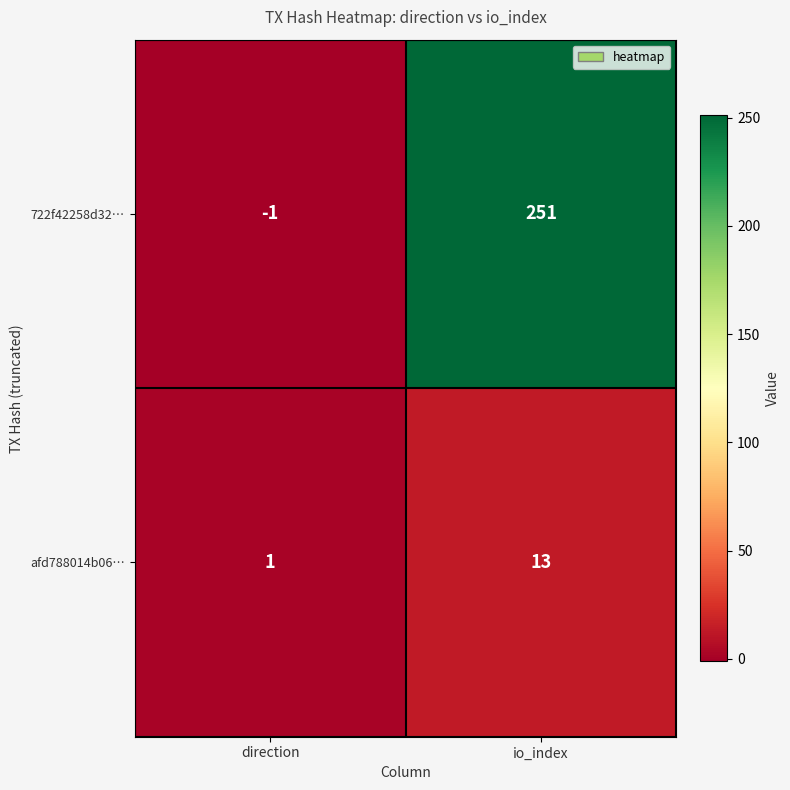

Reading left to right, transcribe all the data shown in this chart.

722f42258d32…: direction=-1	io_index=251
afd788014b06…: direction=1	io_index=13